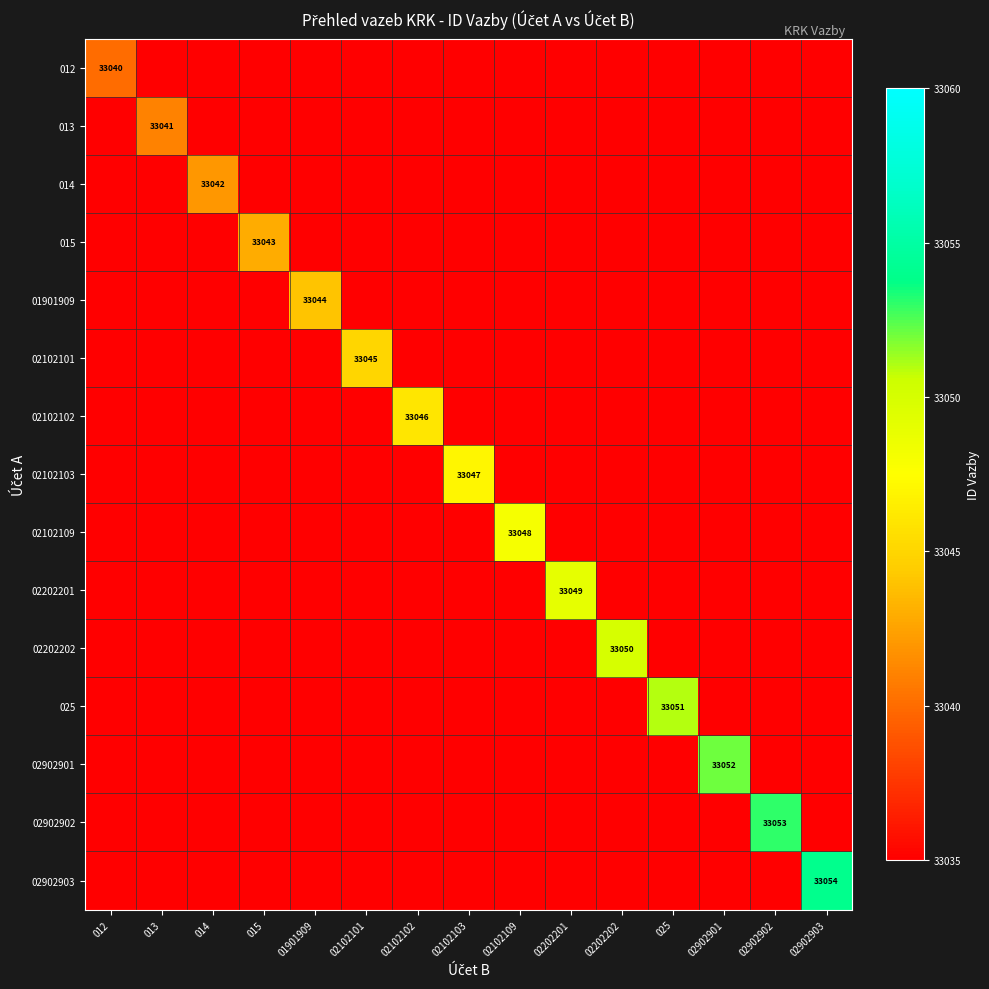

Which category has the lowest value across all series?

013